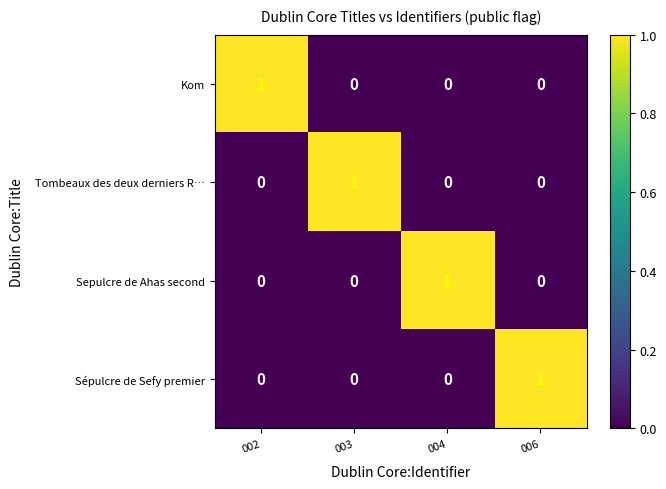

Reading left to right, extract all data points from this chart.

Kom: 002=1	003=0	004=0	006=0
Tombeaux des deux derniers R…: 002=0	003=1	004=0	006=0
Sepulcre de Ahas second: 002=0	003=0	004=1	006=0
Sépulcre de Sefy premier: 002=0	003=0	004=0	006=1